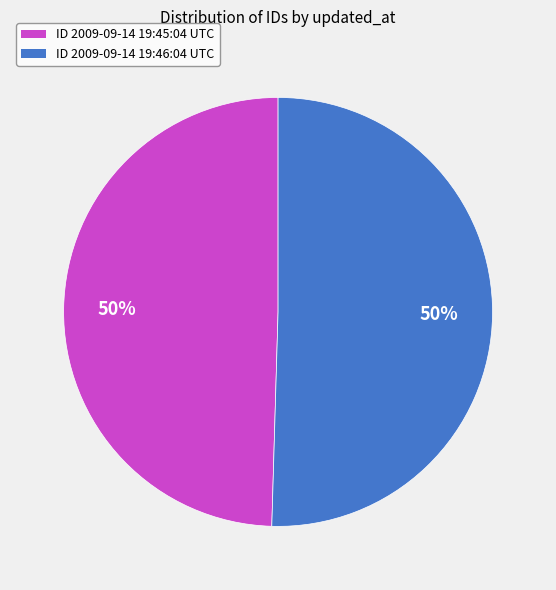

To the nearest percent, what is the average slice percentage?

50%